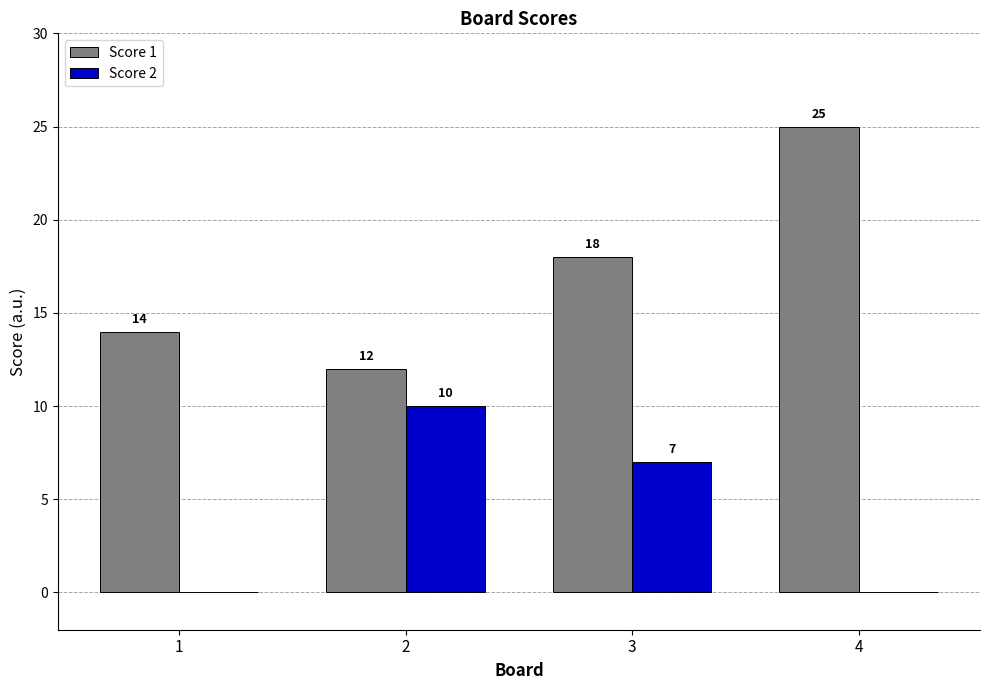

Is the value of Score 1 at 4 greater than the value of Score 2 at 2?

Yes